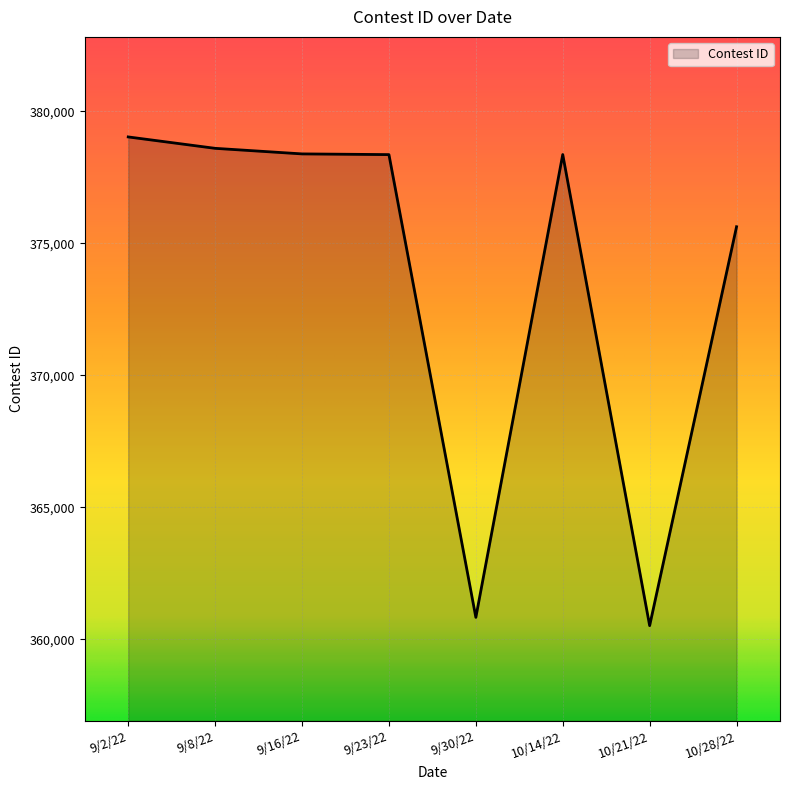

What is the maximum value shown in the chart?

379035